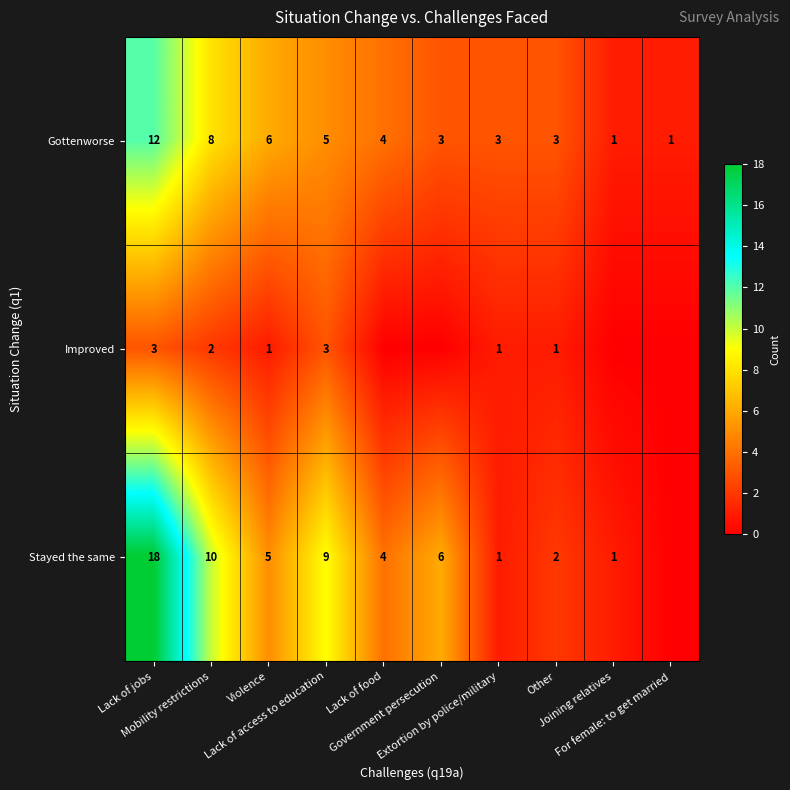

At how many categories does at least one series exceed 3?

6